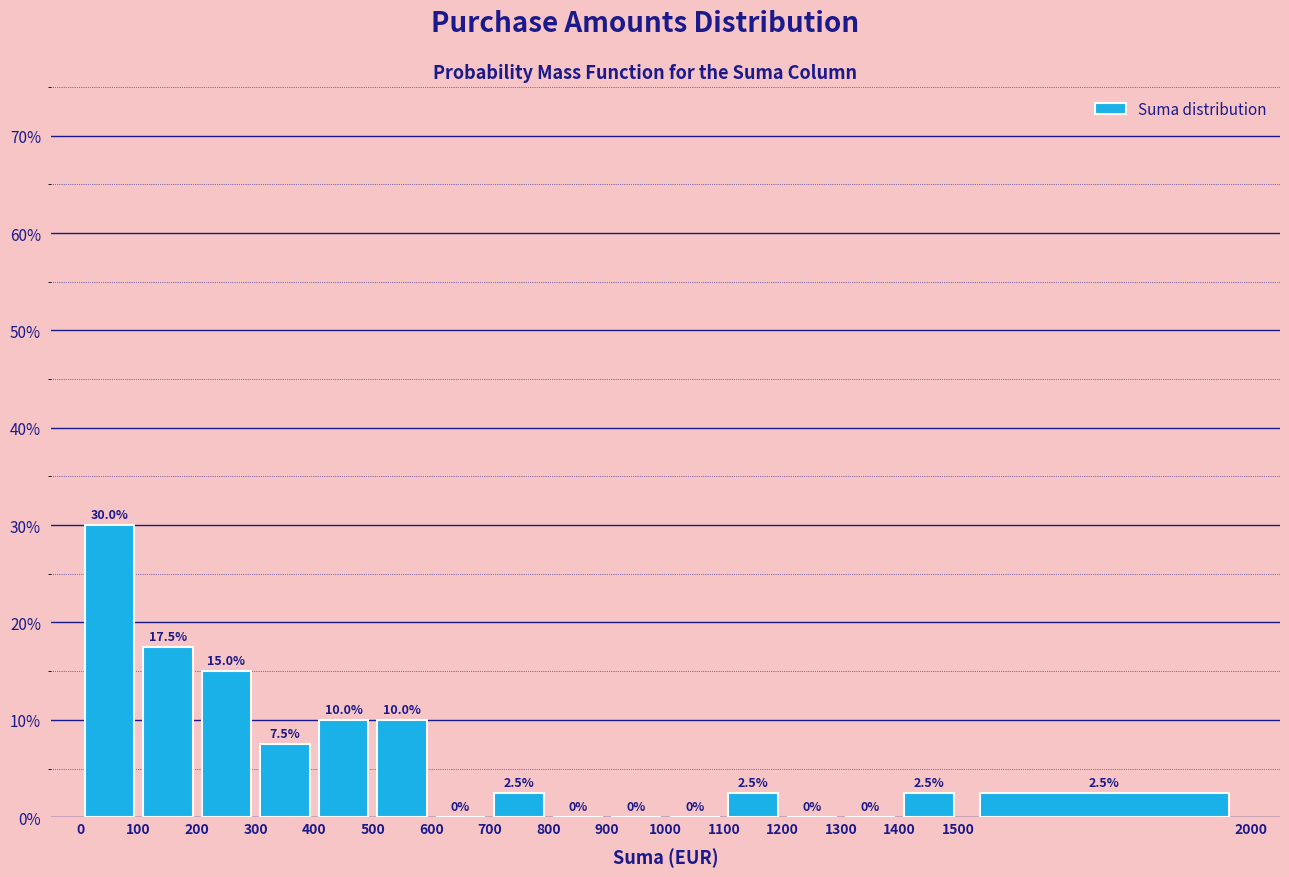

How tall is the bar that spans 300 to 400 on the x-axis?

7.5